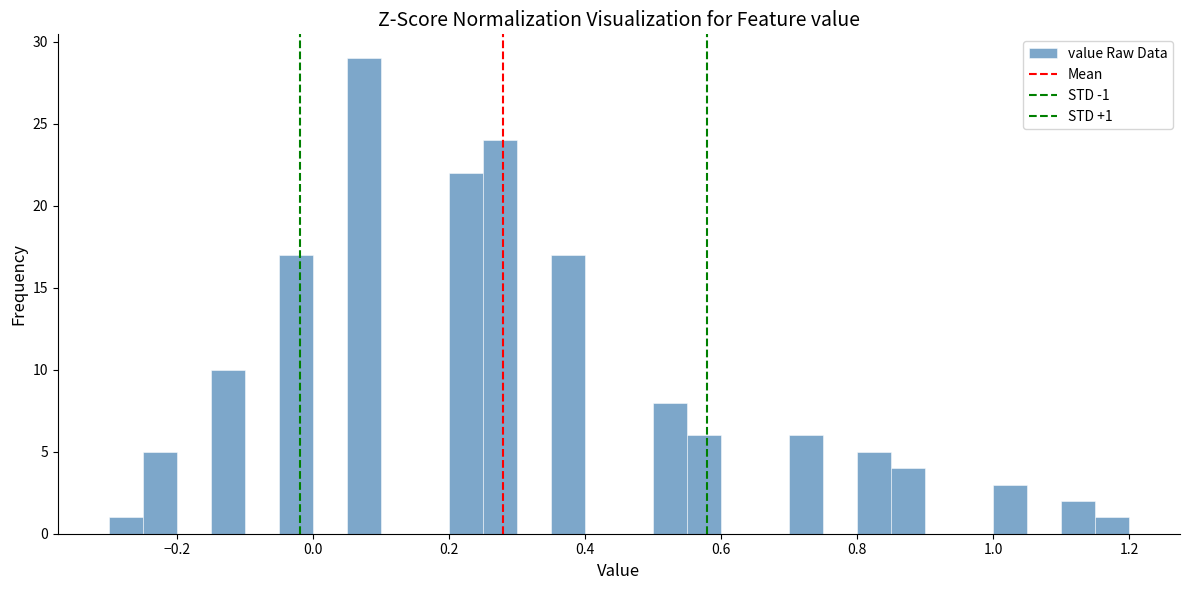

Around what value on the x-axis is the tallest bar? Give the approximate position of its centre, as read against the axis.

0.08